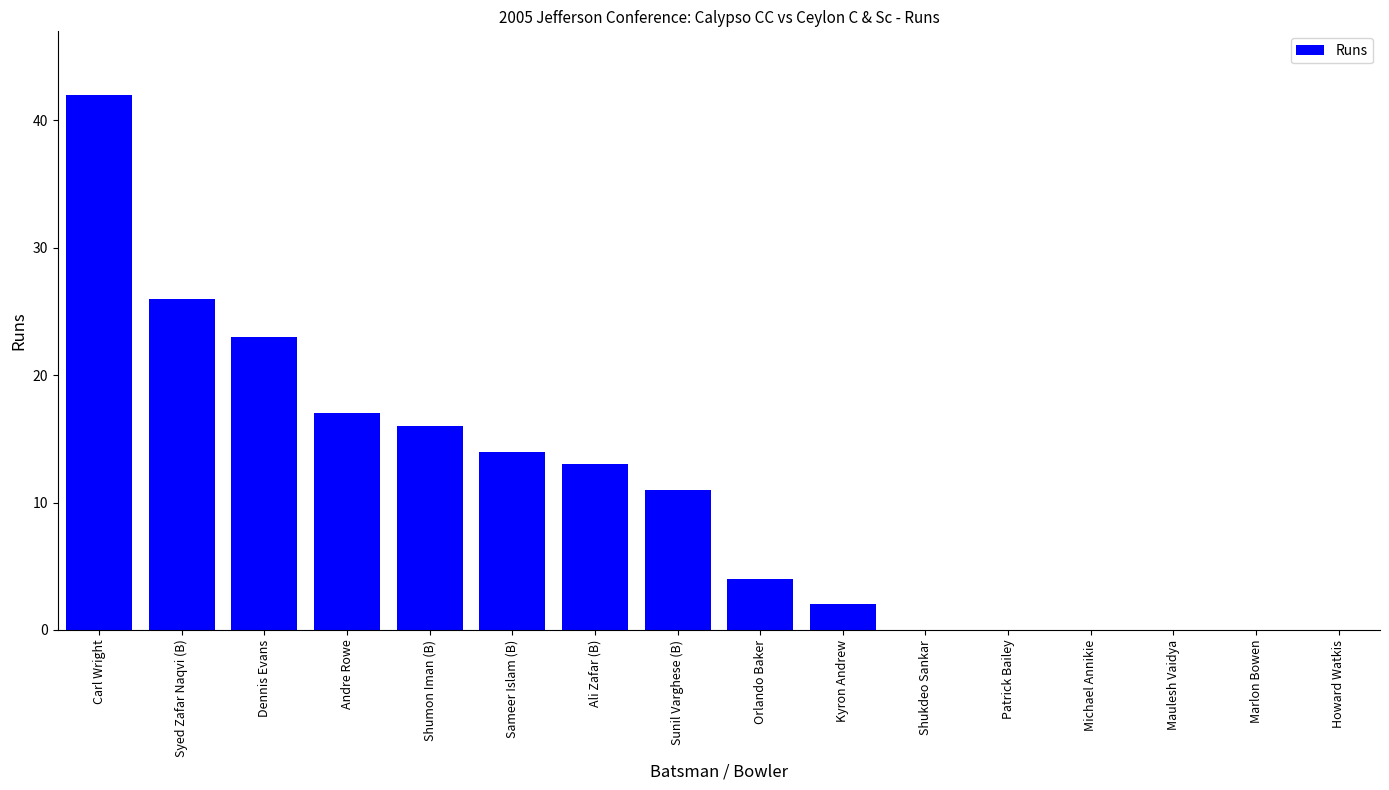

Approximately how many times larger is the value at Sameer Islam (B) compared to Andre Rowe?

0.8